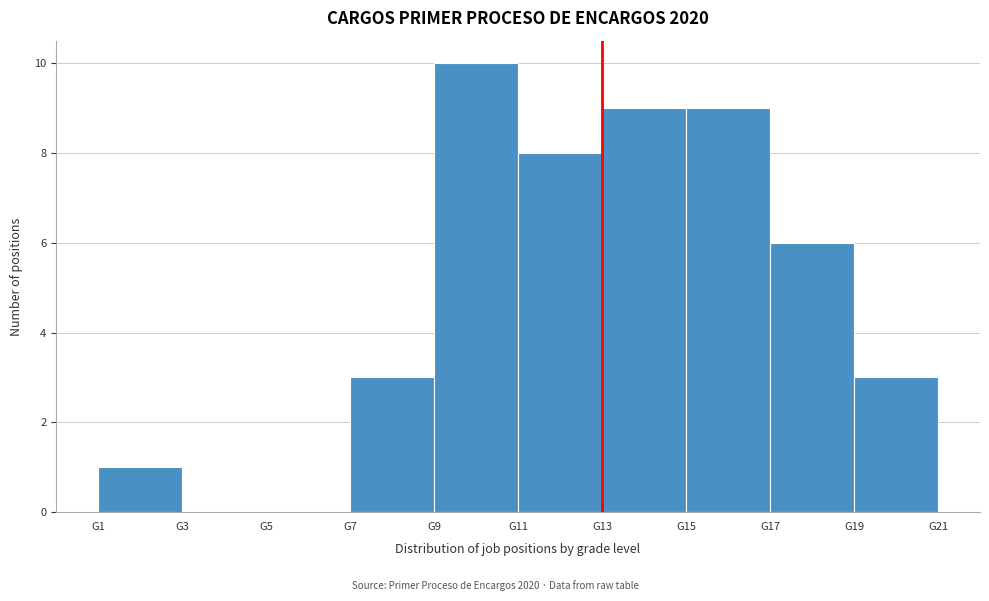

Which range on the x-axis has the tallest bar?

9 to 11